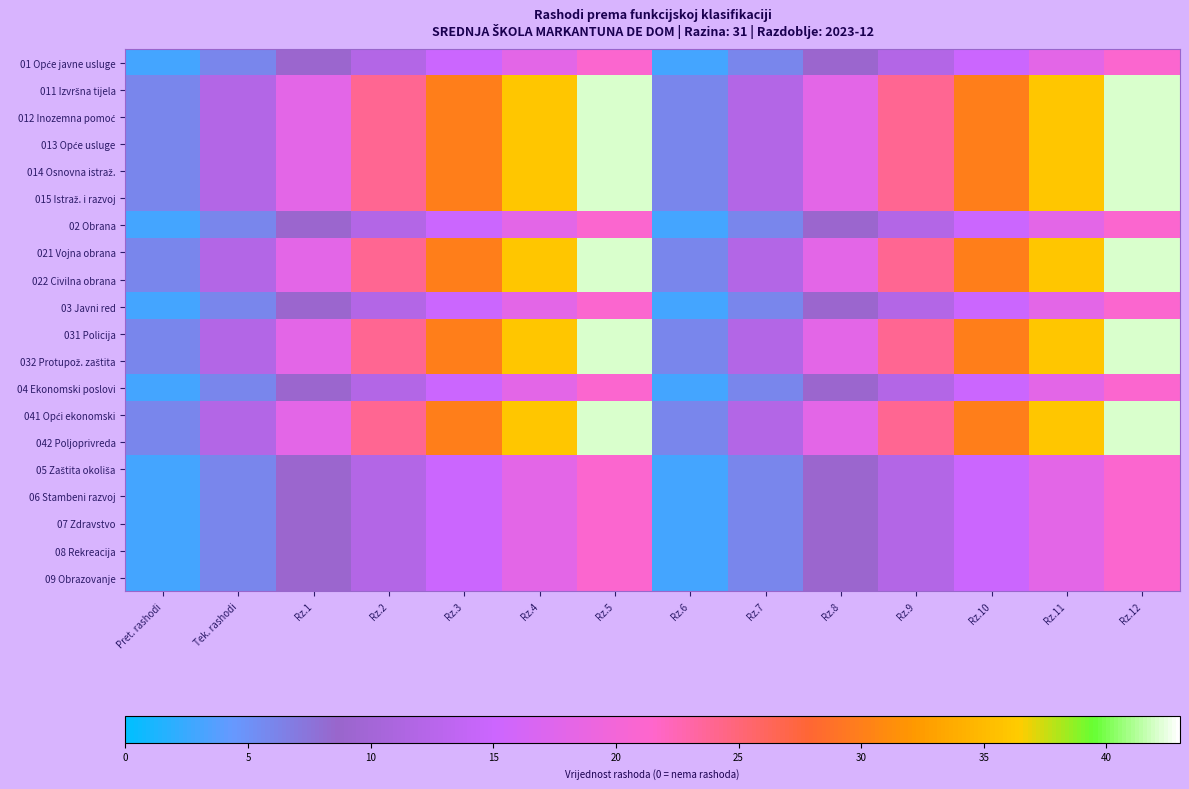

How many categories are shown in the chart?

14